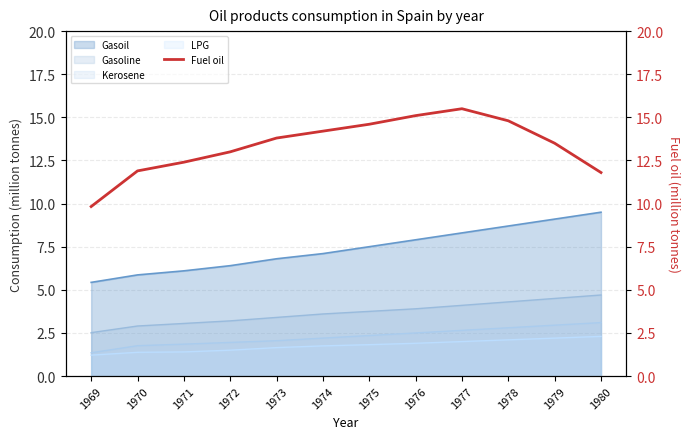

True or false: the data has more than 2 interior local peaks.

False